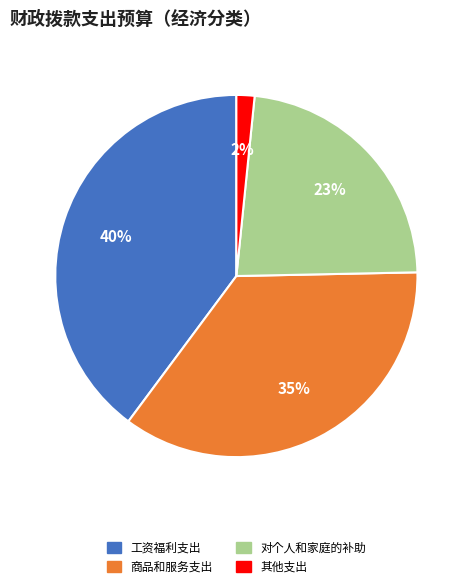

To the nearest percent, what is the average slice percentage?

25%